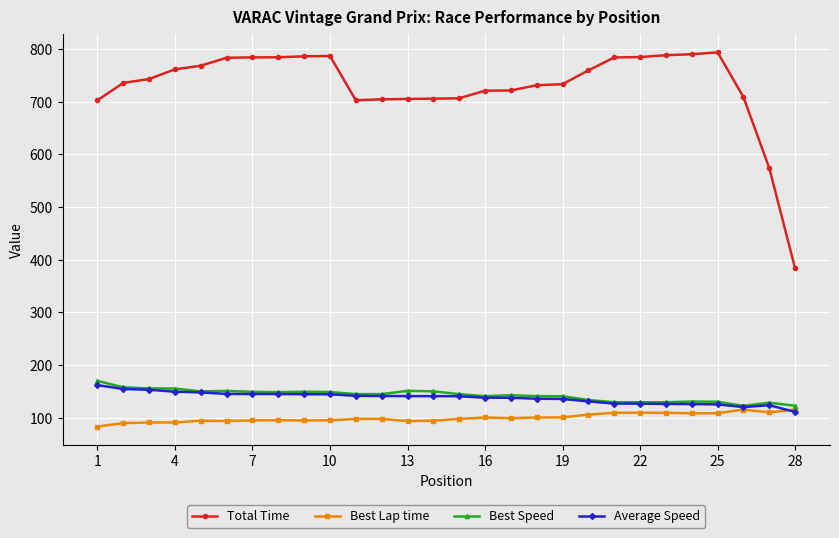

What is the value of the Best Speed point at the 11th from the left?

145.2